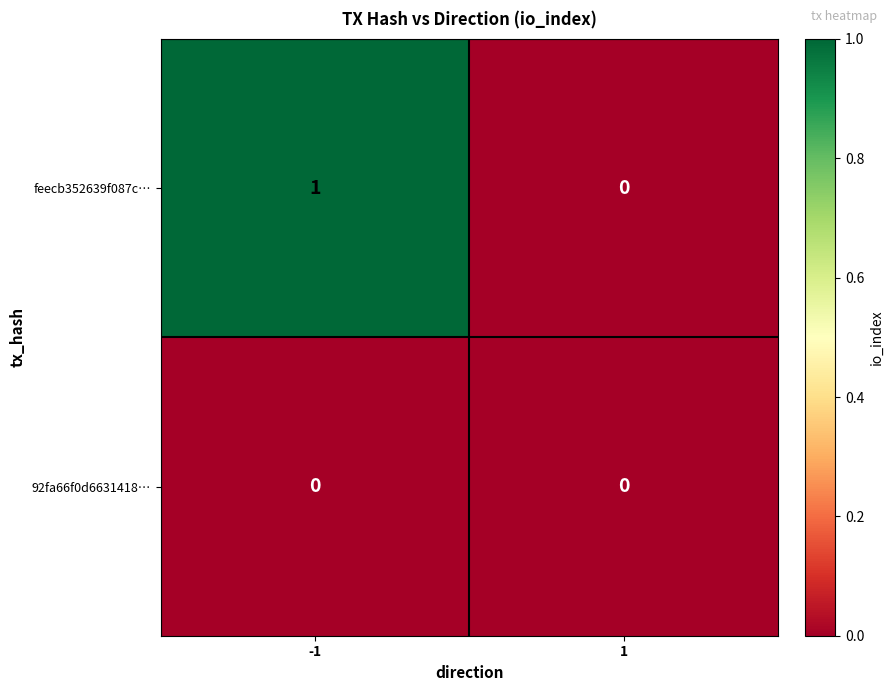

Reading left to right, list all the values displayed in this chart.

feecb352639f087c…: -1=1	1=0
92fa66f0d6631418…: -1=0	1=0